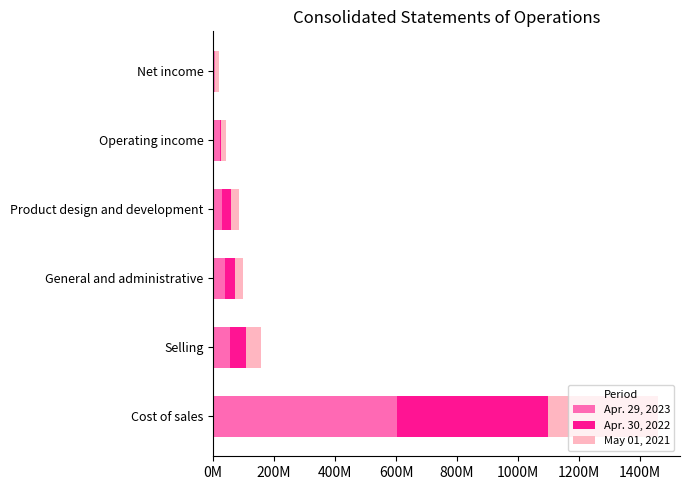

What are all the series names shown in the legend?

Apr. 29, 2023, Apr. 30, 2022, May 01, 2021